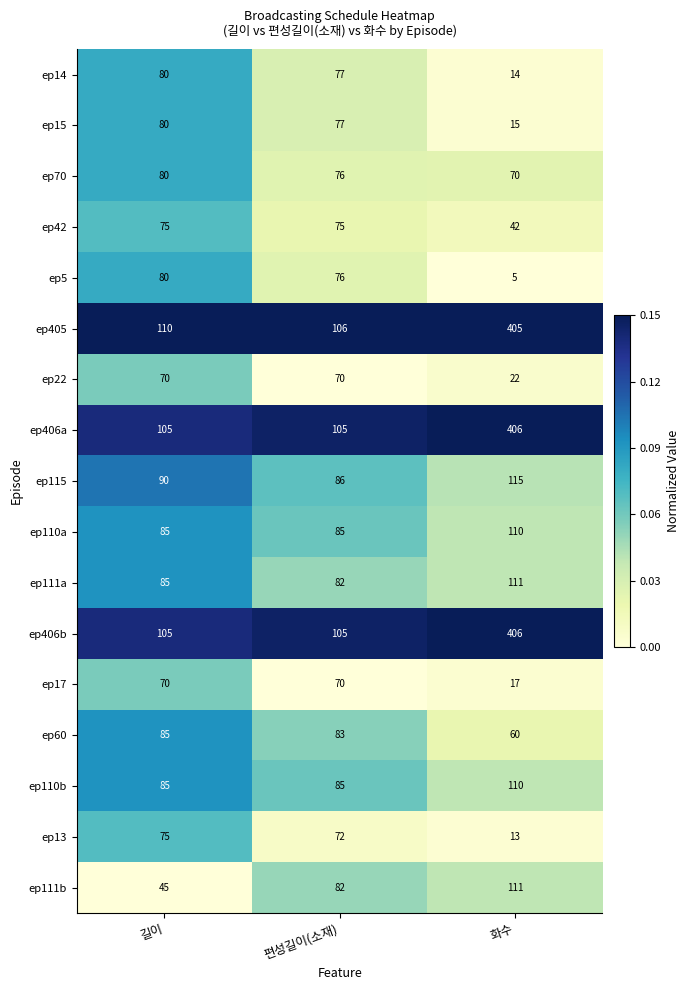

What is the sum of the ep110b values at 화수 and 길이?

195